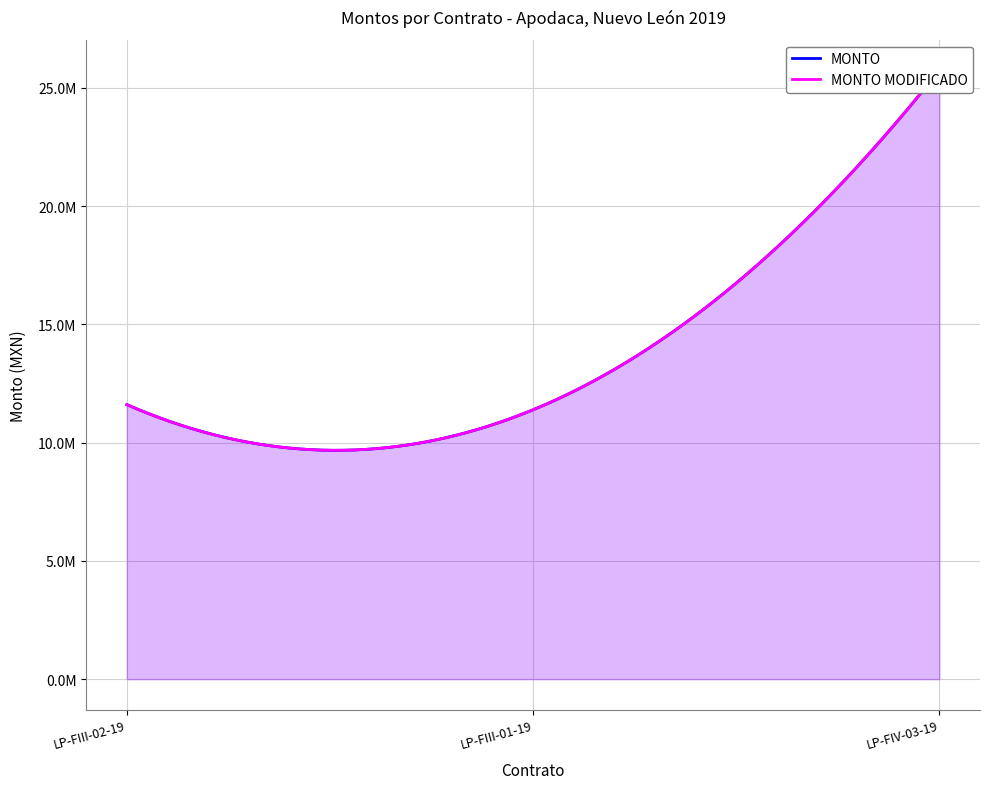

Rank the series by their maximum value, from lowest to highest.

MONTO, MONTO MODIFICADO